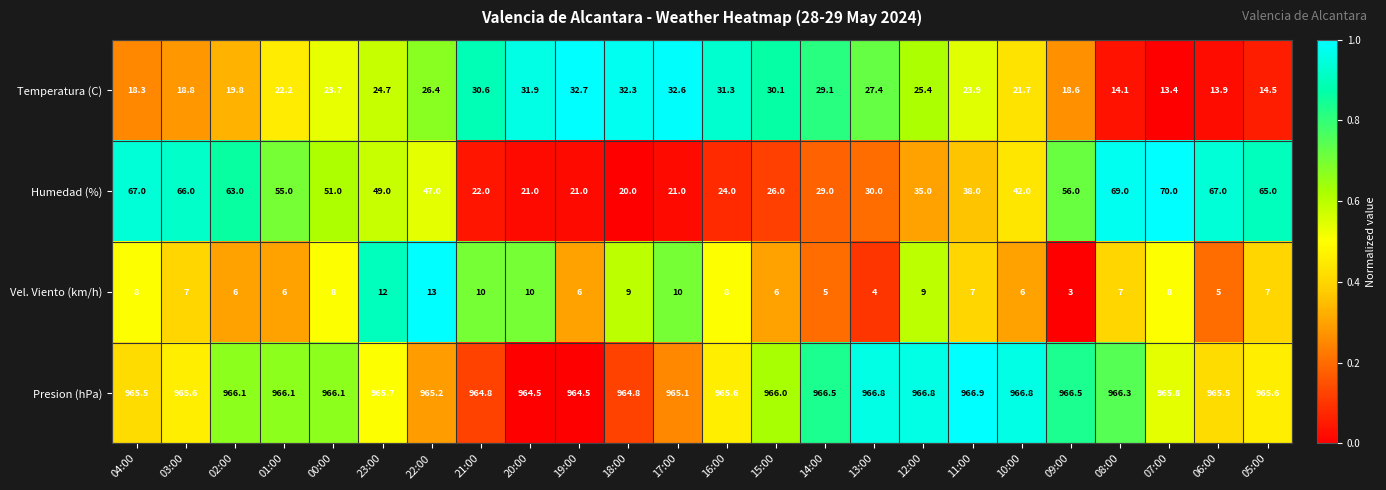

Which label corresponds to the smallest value in the chart?

09:00